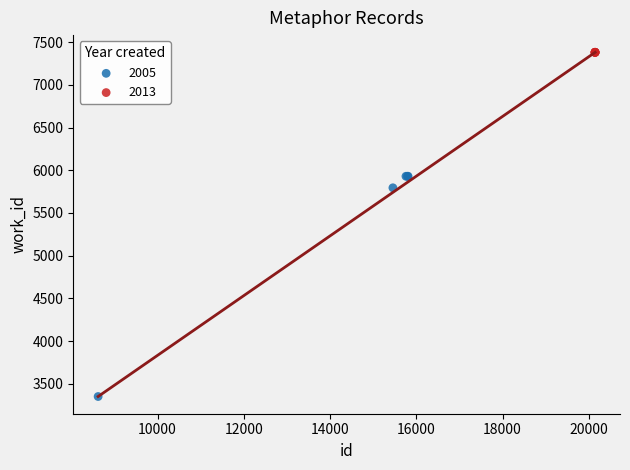

Which series reaches the minimum Y coordinate?

2005